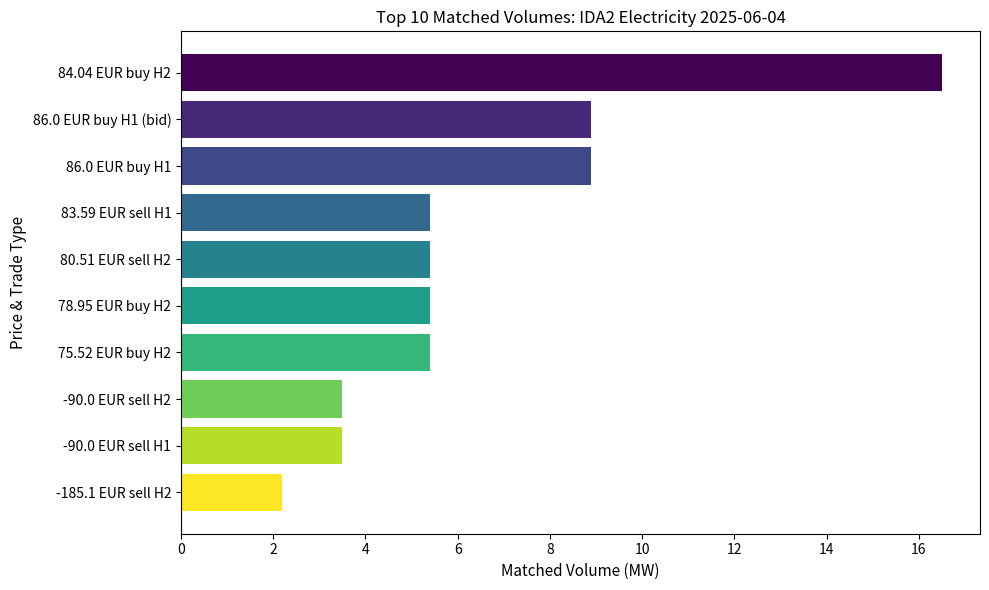

Is it true that the value at -185.1 EUR sell H2 is 1.4?

False